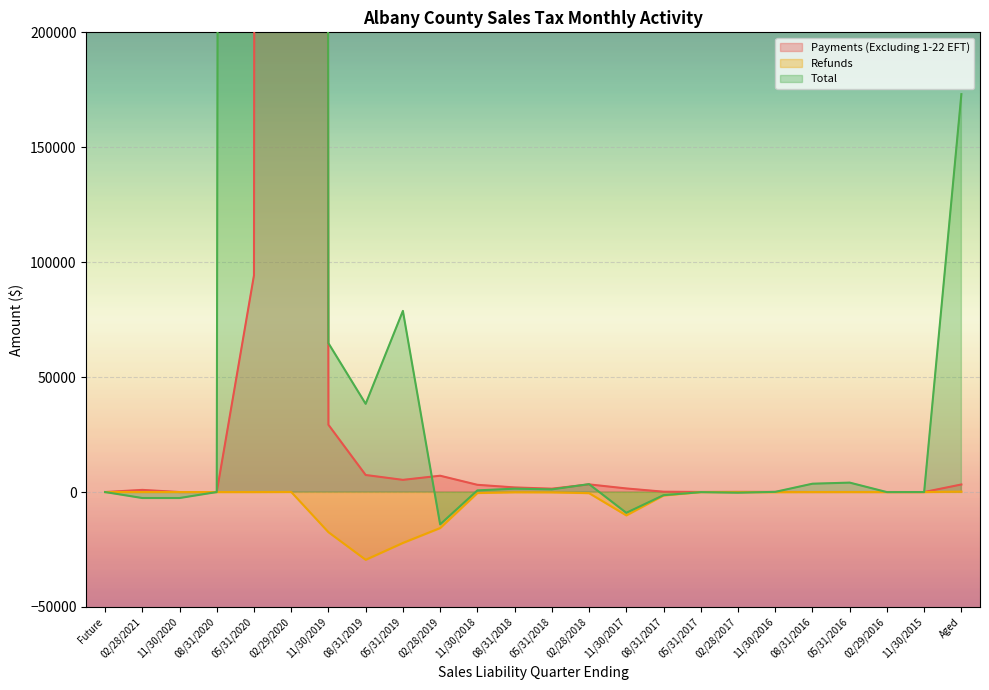

Where is Refunds nearest to the value -14637?

02/28/2019